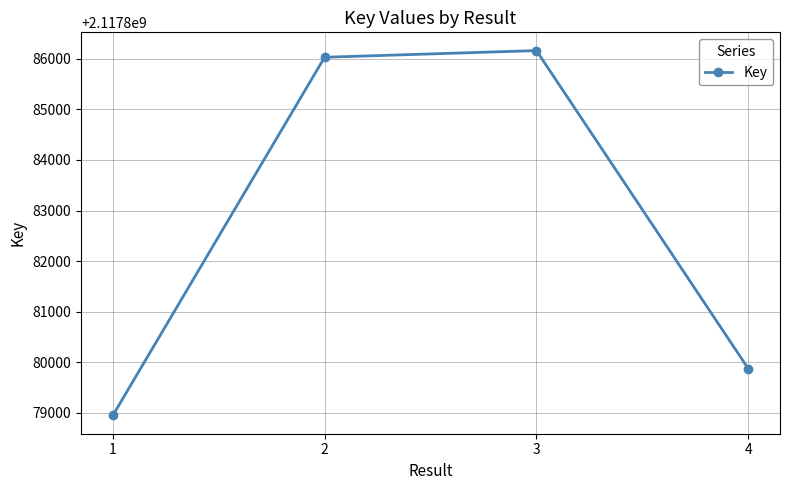

Between 3 and 2, which is larger?

3